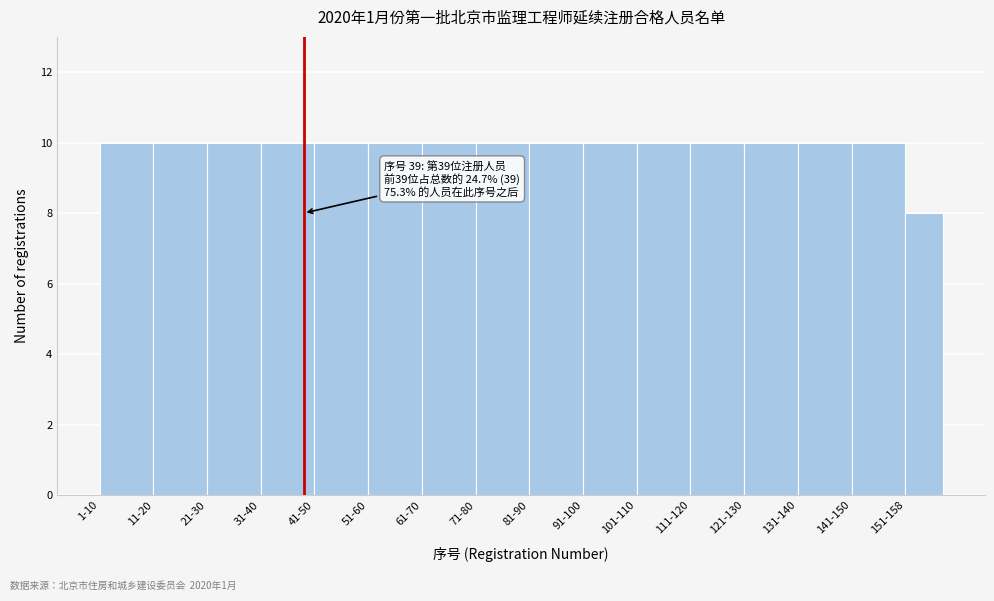

Reading right to left, list all the values displayed in this chart.

151-158=8	141-150=10	131-140=10	121-130=10	111-120=10	101-110=10	91-100=10	81-90=10	71-80=10	61-70=10	51-60=10	41-50=10	31-40=10	21-30=10	11-20=10	1-10=10